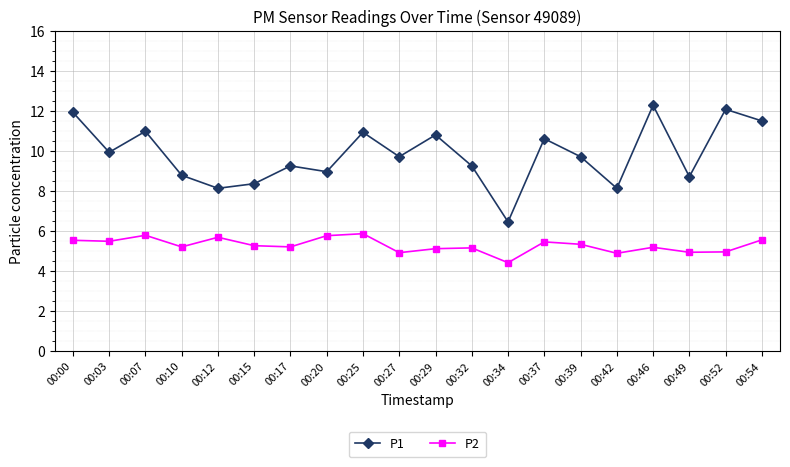

True or false: P2 has a value of 7.0 at 00:52.

False